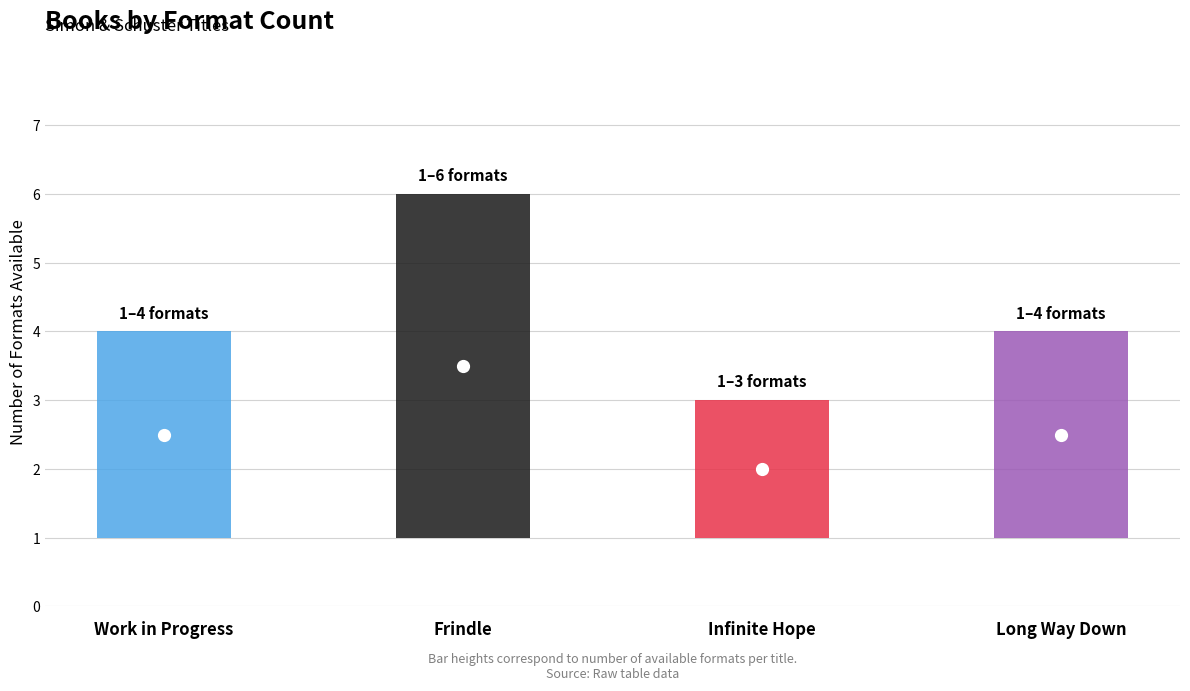

What is the value of the 2nd bar from the left?

6